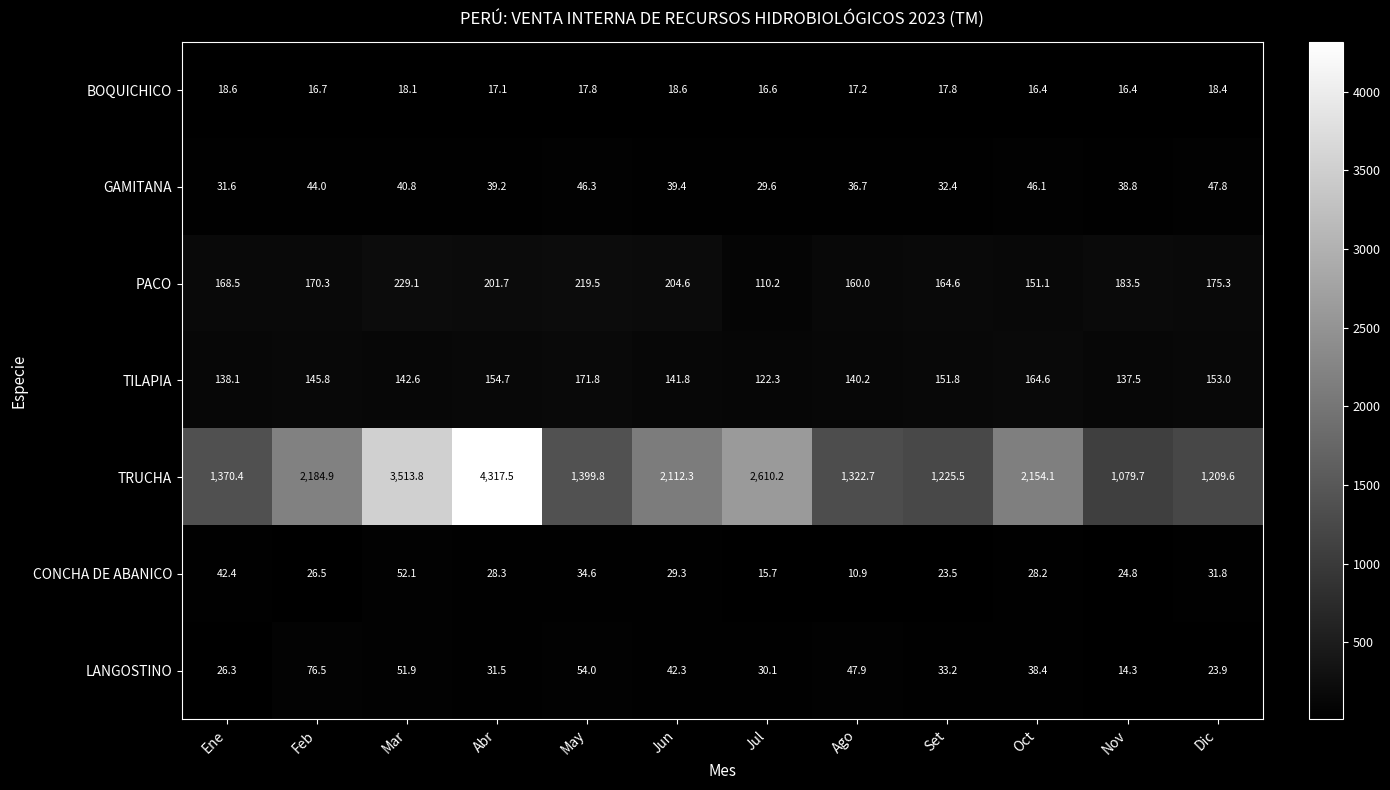

What is the difference between the highest and lowest values at Set?

1207.7